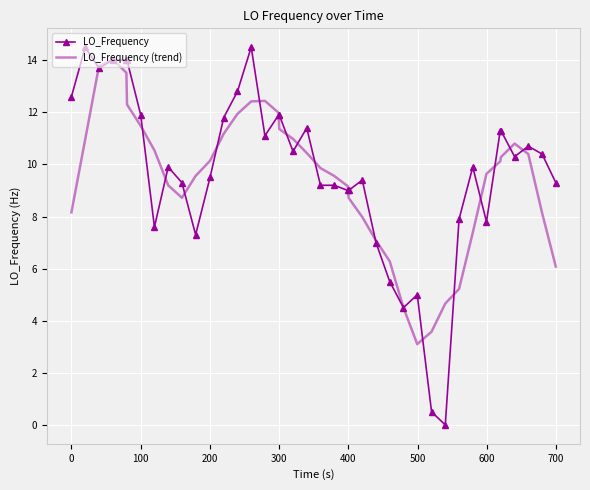

What is the maximum value shown in the chart?

14.5